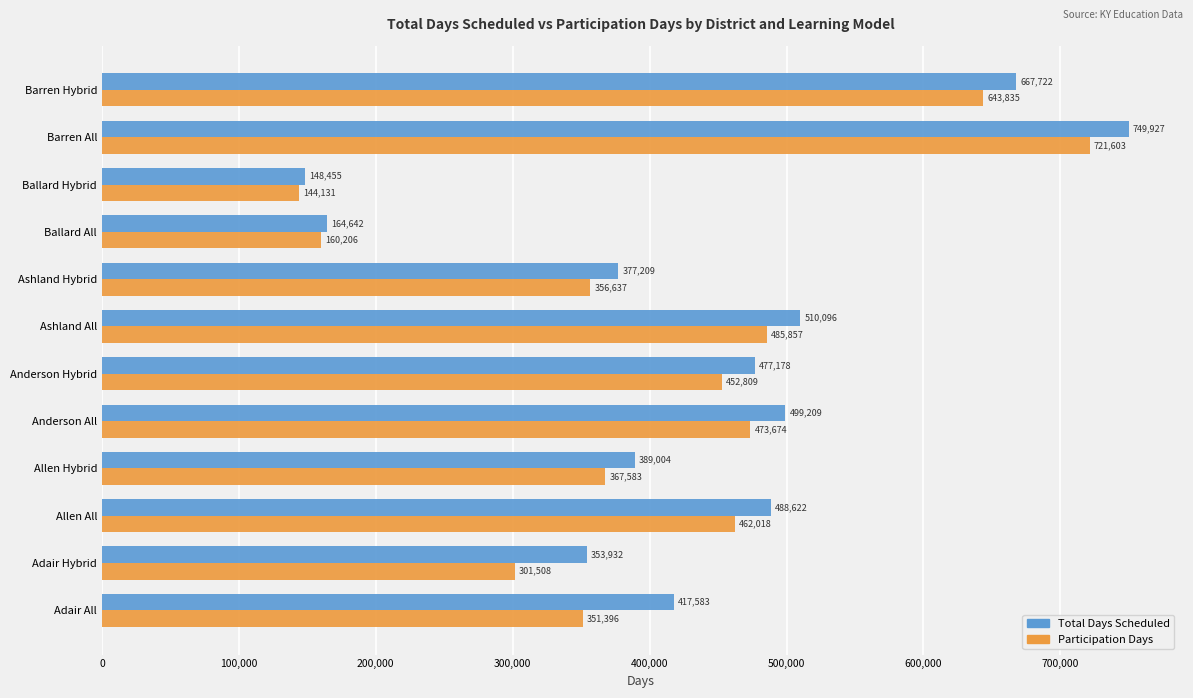

Which series has the largest total across all categories?

Total Days Scheduled